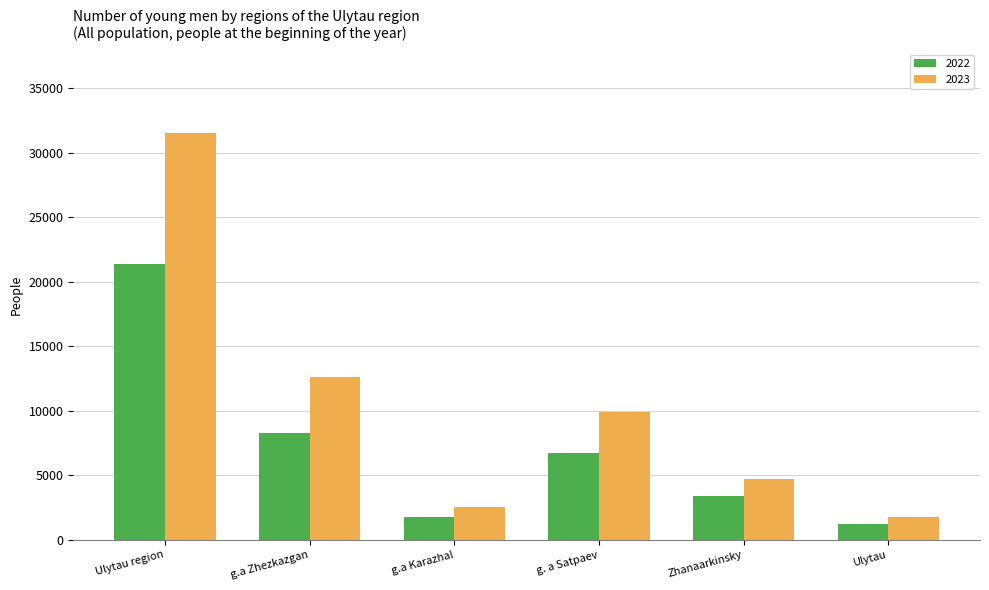

What is the spread (max minus min) of values at g.a Karazhal?

770